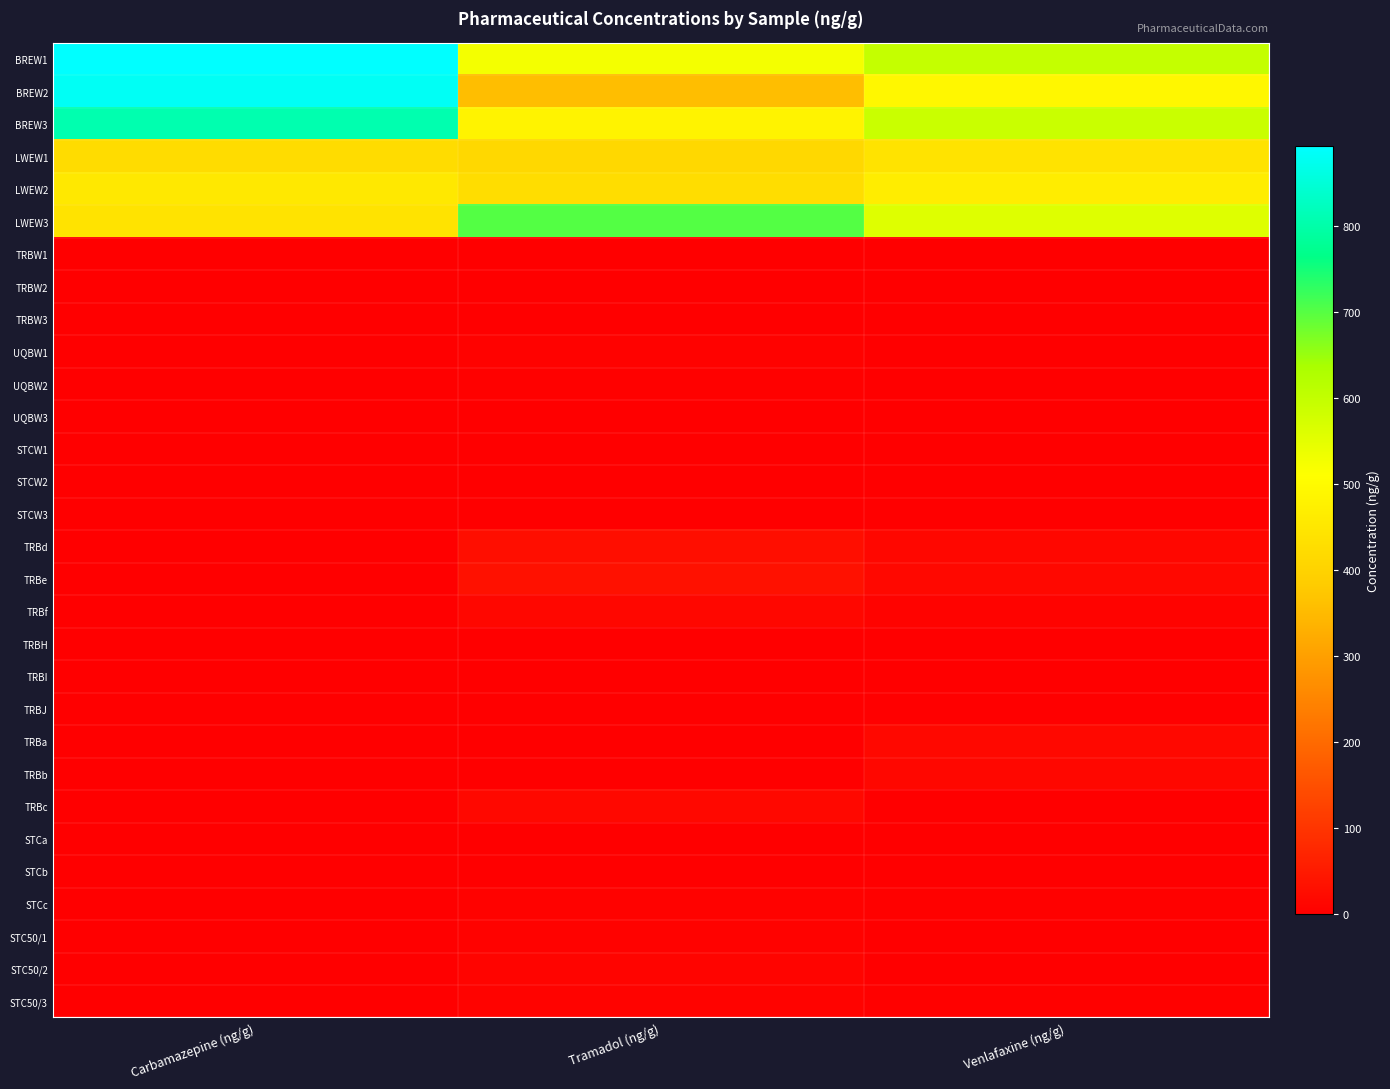

Reading right to left, extract all data points from this chart.

BREW1: Venlafaxine (ng/g)=597.6	Tramadol (ng/g)=524.9	Carbamazepine (ng/g)=892.8
BREW2: Venlafaxine (ng/g)=490.1	Tramadol (ng/g)=359.2	Carbamazepine (ng/g)=881.9
BREW3: Venlafaxine (ng/g)=590.8	Tramadol (ng/g)=482.7	Carbamazepine (ng/g)=806.6
LWEW1: Venlafaxine (ng/g)=441.3	Tramadol (ng/g)=413.6	Carbamazepine (ng/g)=425.5
LWEW2: Venlafaxine (ng/g)=466.4	Tramadol (ng/g)=426.6	Carbamazepine (ng/g)=453.8
LWEW3: Venlafaxine (ng/g)=558.9	Tramadol (ng/g)=702.7	Carbamazepine (ng/g)=440.3
TRBW1: Venlafaxine (ng/g)=1.4	Tramadol (ng/g)=2.0	Carbamazepine (ng/g)=0.2
TRBW2: Venlafaxine (ng/g)=1.1	Tramadol (ng/g)=1.4	Carbamazepine (ng/g)=0.2
TRBW3: Venlafaxine (ng/g)=0.9	Tramadol (ng/g)=0.9	Carbamazepine (ng/g)=0.5
UQBW1: Venlafaxine (ng/g)=0.9	Tramadol (ng/g)=5.7	Carbamazepine (ng/g)=1.0
UQBW2: Venlafaxine (ng/g)=0.5	Tramadol (ng/g)=3.7	Carbamazepine (ng/g)=0.5
UQBW3: Venlafaxine (ng/g)=0.0	Tramadol (ng/g)=0.0	Carbamazepine (ng/g)=0.1
STCW1: Venlafaxine (ng/g)=0.0	Tramadol (ng/g)=0.0	Carbamazepine (ng/g)=0.1
STCW2: Venlafaxine (ng/g)=0.0	Tramadol (ng/g)=1.0	Carbamazepine (ng/g)=0.2
STCW3: Venlafaxine (ng/g)=0.8	Tramadol (ng/g)=1.8	Carbamazepine (ng/g)=0.3
TRBd: Venlafaxine (ng/g)=15.6	Tramadol (ng/g)=28.8	Carbamazepine (ng/g)=0.0
TRBe: Venlafaxine (ng/g)=16.5	Tramadol (ng/g)=34.7	Carbamazepine (ng/g)=3.1
TRBf: Venlafaxine (ng/g)=8.3	Tramadol (ng/g)=14.4	Carbamazepine (ng/g)=0.0
TRBH: Venlafaxine (ng/g)=0.0	Tramadol (ng/g)=0.0	Carbamazepine (ng/g)=3.0
TRBI: Venlafaxine (ng/g)=0.0	Tramadol (ng/g)=0.0	Carbamazepine (ng/g)=0.0
TRBJ: Venlafaxine (ng/g)=0.0	Tramadol (ng/g)=0.0	Carbamazepine (ng/g)=0.0
TRBa: Venlafaxine (ng/g)=17.3	Tramadol (ng/g)=0.0	Carbamazepine (ng/g)=1.3
TRBb: Venlafaxine (ng/g)=14.3	Tramadol (ng/g)=0.0	Carbamazepine (ng/g)=0.0
TRBc: Venlafaxine (ng/g)=0.0	Tramadol (ng/g)=16.9	Carbamazepine (ng/g)=0.0
STCa: Venlafaxine (ng/g)=0.0	Tramadol (ng/g)=0.0	Carbamazepine (ng/g)=0.0
STCb: Venlafaxine (ng/g)=0.0	Tramadol (ng/g)=0.0	Carbamazepine (ng/g)=0.0
STCc: Venlafaxine (ng/g)=4.4	Tramadol (ng/g)=6.2	Carbamazepine (ng/g)=0.0
STC50/1: Venlafaxine (ng/g)=2.1	Tramadol (ng/g)=6.6	Carbamazepine (ng/g)=0.0
STC50/2: Venlafaxine (ng/g)=3.3	Tramadol (ng/g)=10.4	Carbamazepine (ng/g)=0.0
STC50/3: Venlafaxine (ng/g)=4.0	Tramadol (ng/g)=7.1	Carbamazepine (ng/g)=0.0